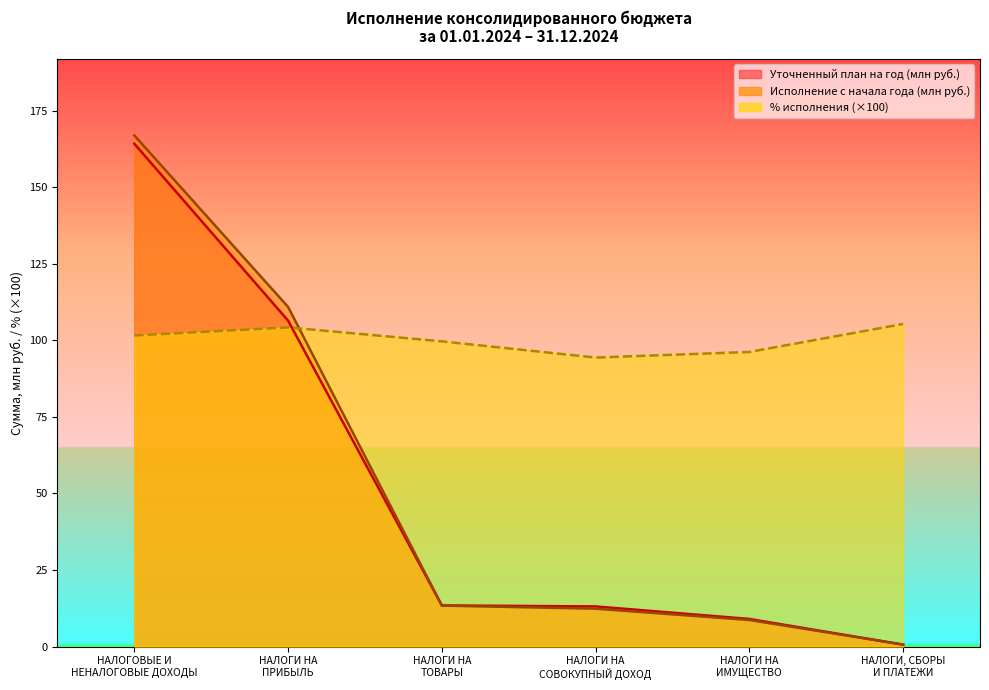

What are all the series names shown in the legend?

Уточненный план на год, Исполнение с начала года, % исполнения